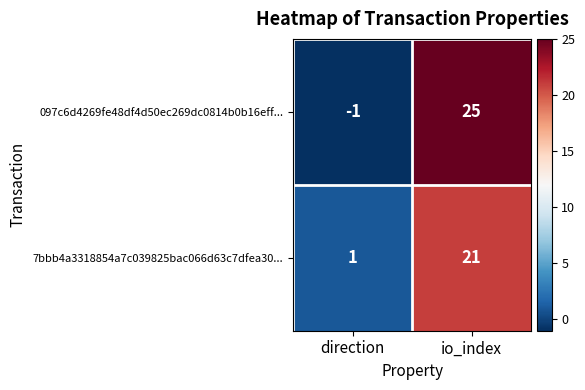

What is the sum of the 097c6d4269fe48df4d50ec269dc0814b0b16eff... values at io_index and direction?

24